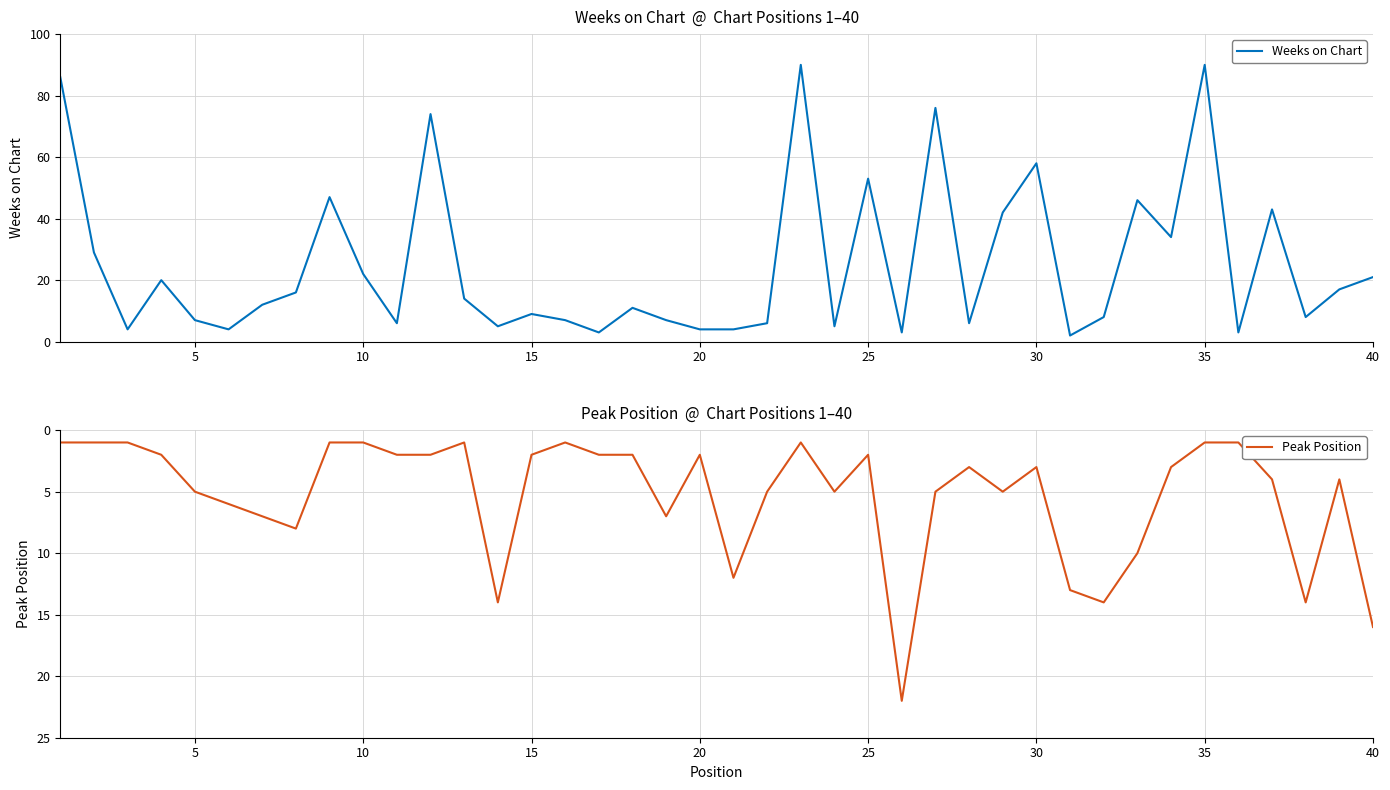

What are all the series names shown in the legend?

Weeks on Chart, Peak Position